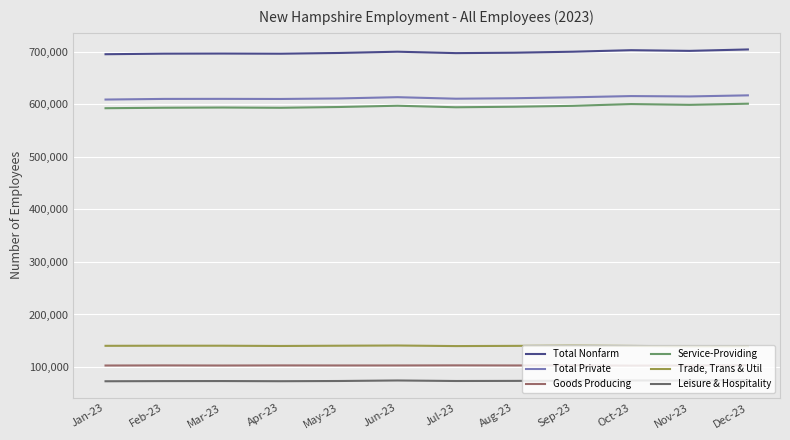

What is the greatest value displayed?

704700